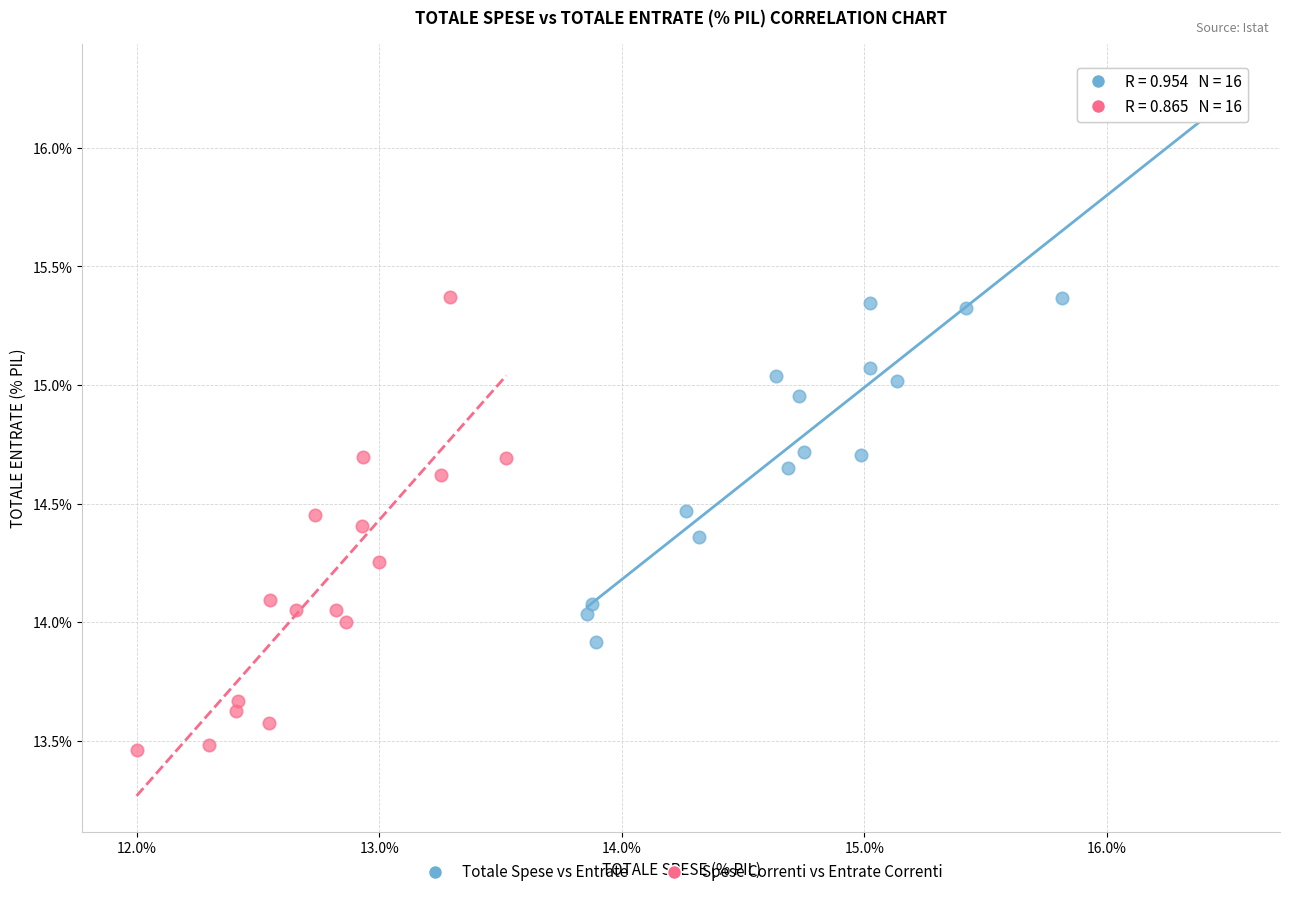

Which series reaches the maximum Y coordinate?

Totale Spese vs Entrate